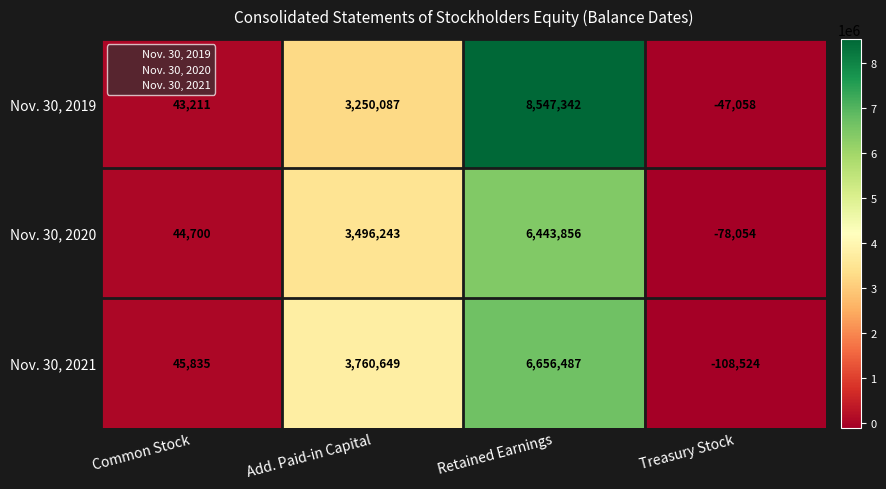

Read the Nov. 30, 2021 value at Add. Paid-in Capital.

3760649